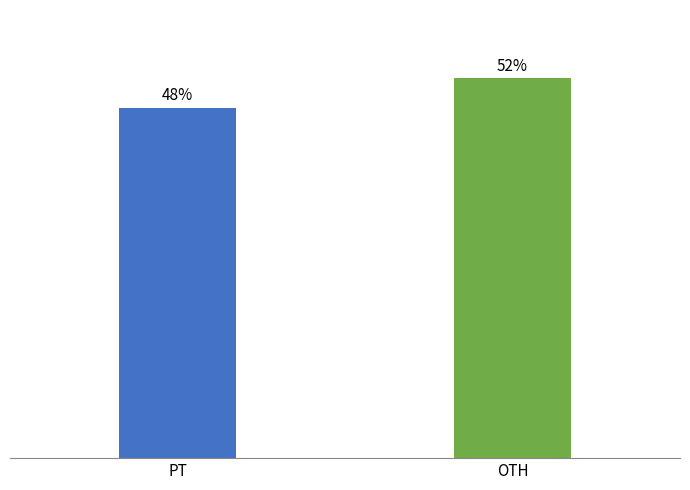

At which category does the chart reach its peak across all series?

OTH